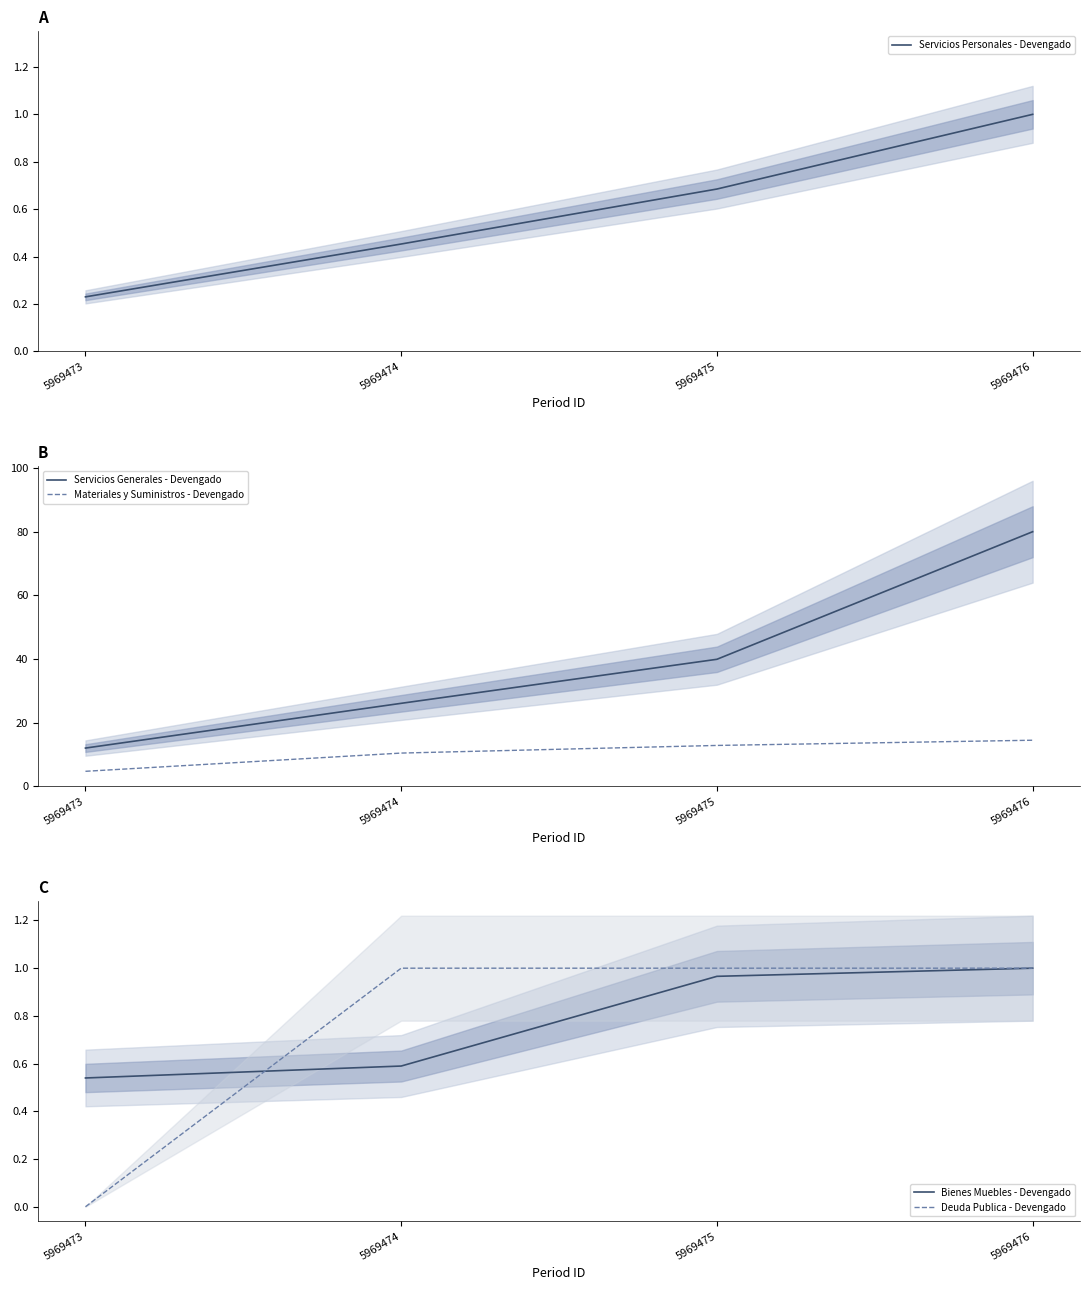

What is the difference between the highest and lowest values at 5969475?

39.2